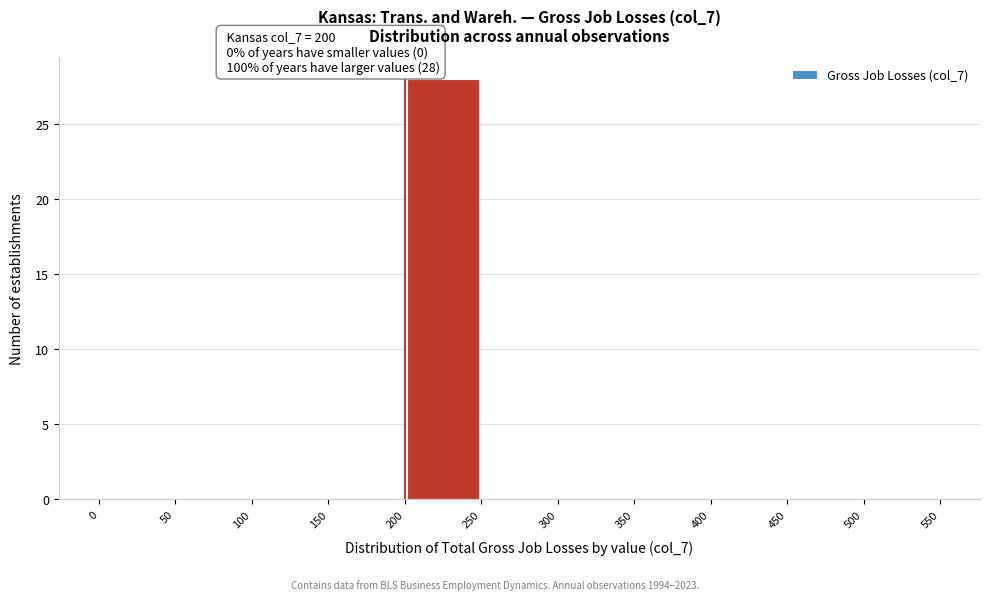

Over which range of the x-axis is the bar tallest?

200 to 250